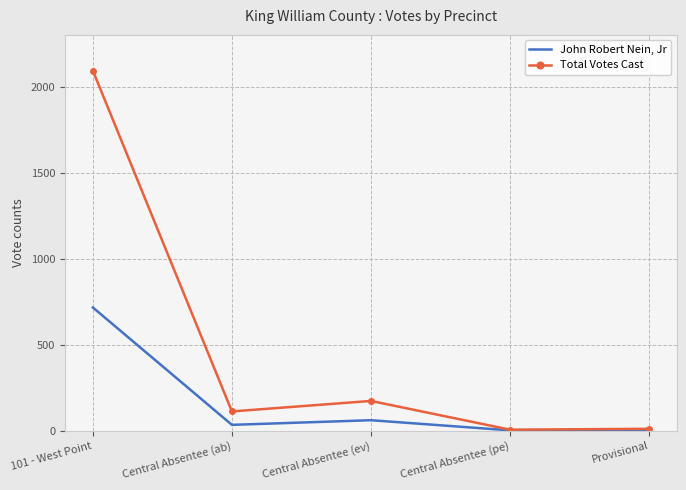

List the series in order of their overall mean, highest first.

Total Votes Cast, John Robert Nein, Jr